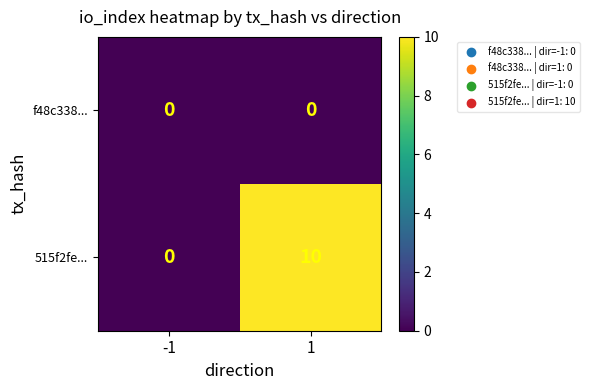

What is the average value of the 515f2fe... series?

5